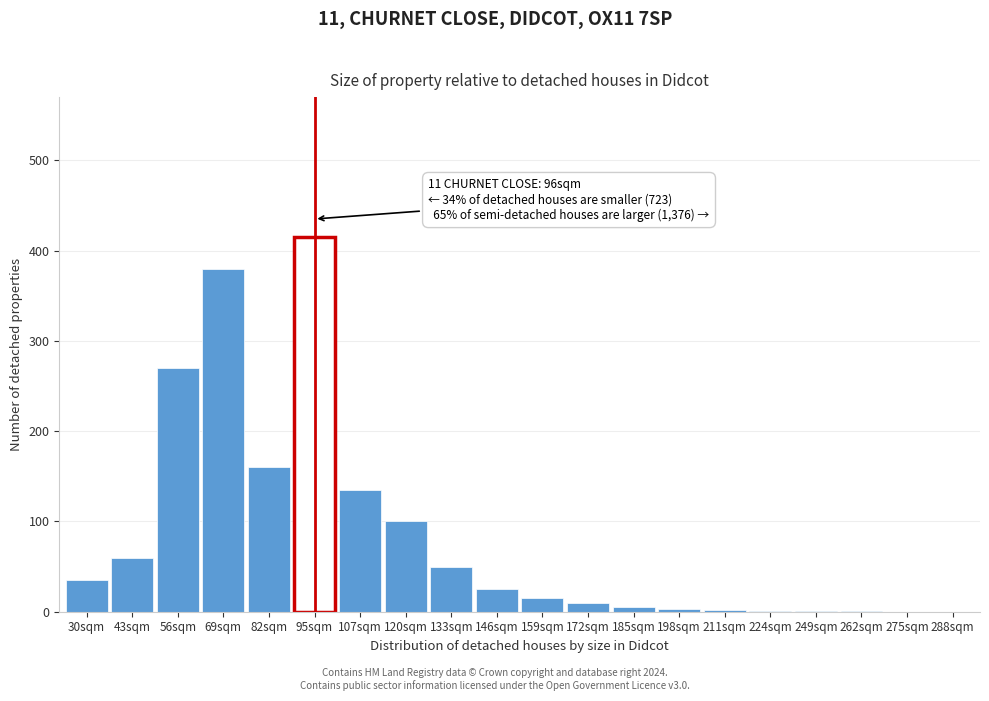

At which category does the chart reach its peak across all series?

95sqm